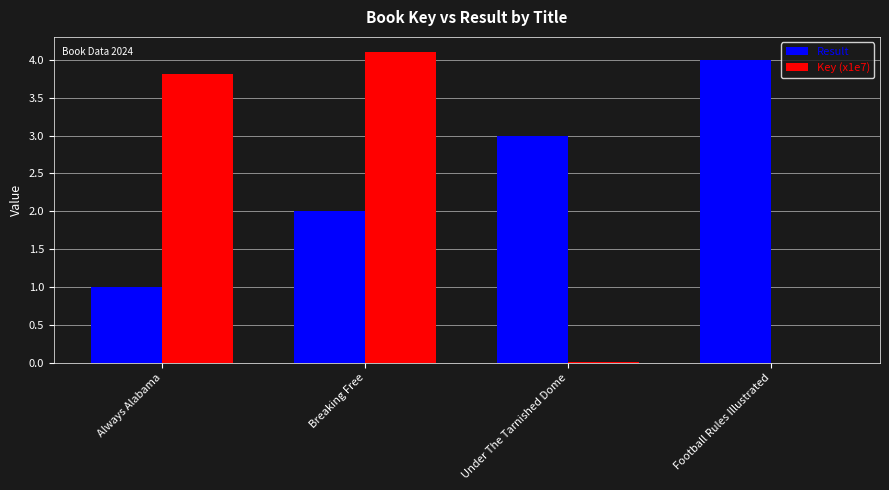

Is it true that Result equals 4.0 at Football Rules Illustrated?

True